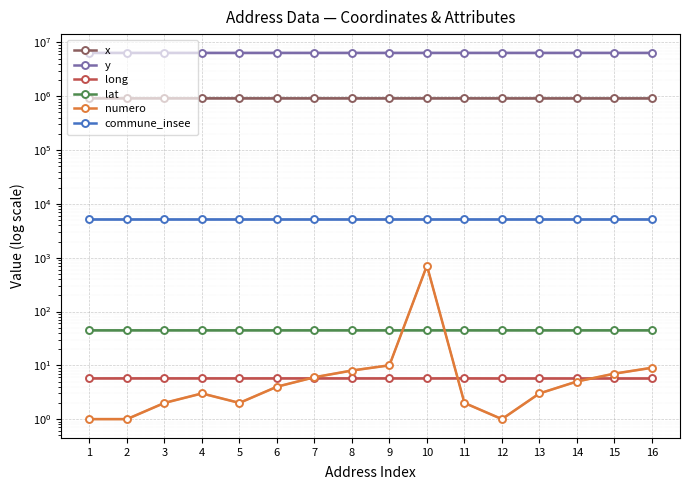

What is the sum of the long values at 12 and 8?

11.4